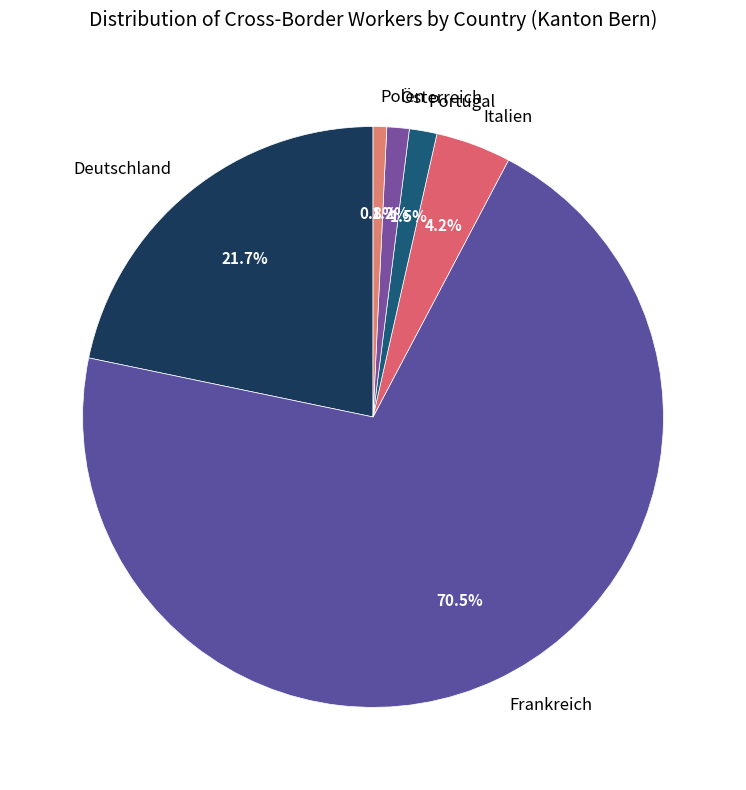

What is the ratio of the value at Italien to the value at Frankreich?

0.1